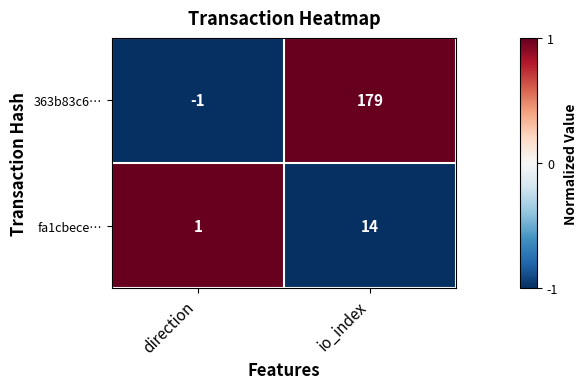

What is the average value of the fa1cbece… series?

8